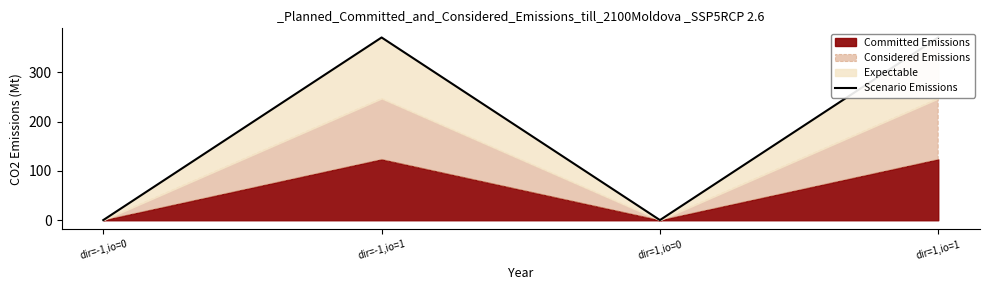

Read the value at dir=-1,io=1.

370.7